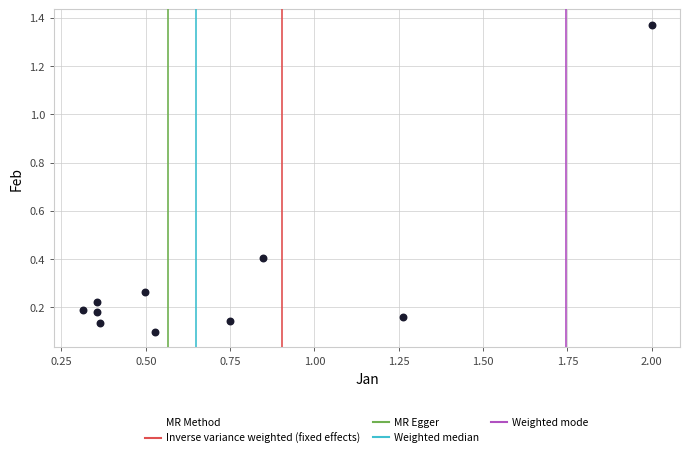

What is the range of X values (max minus min)?

1.7